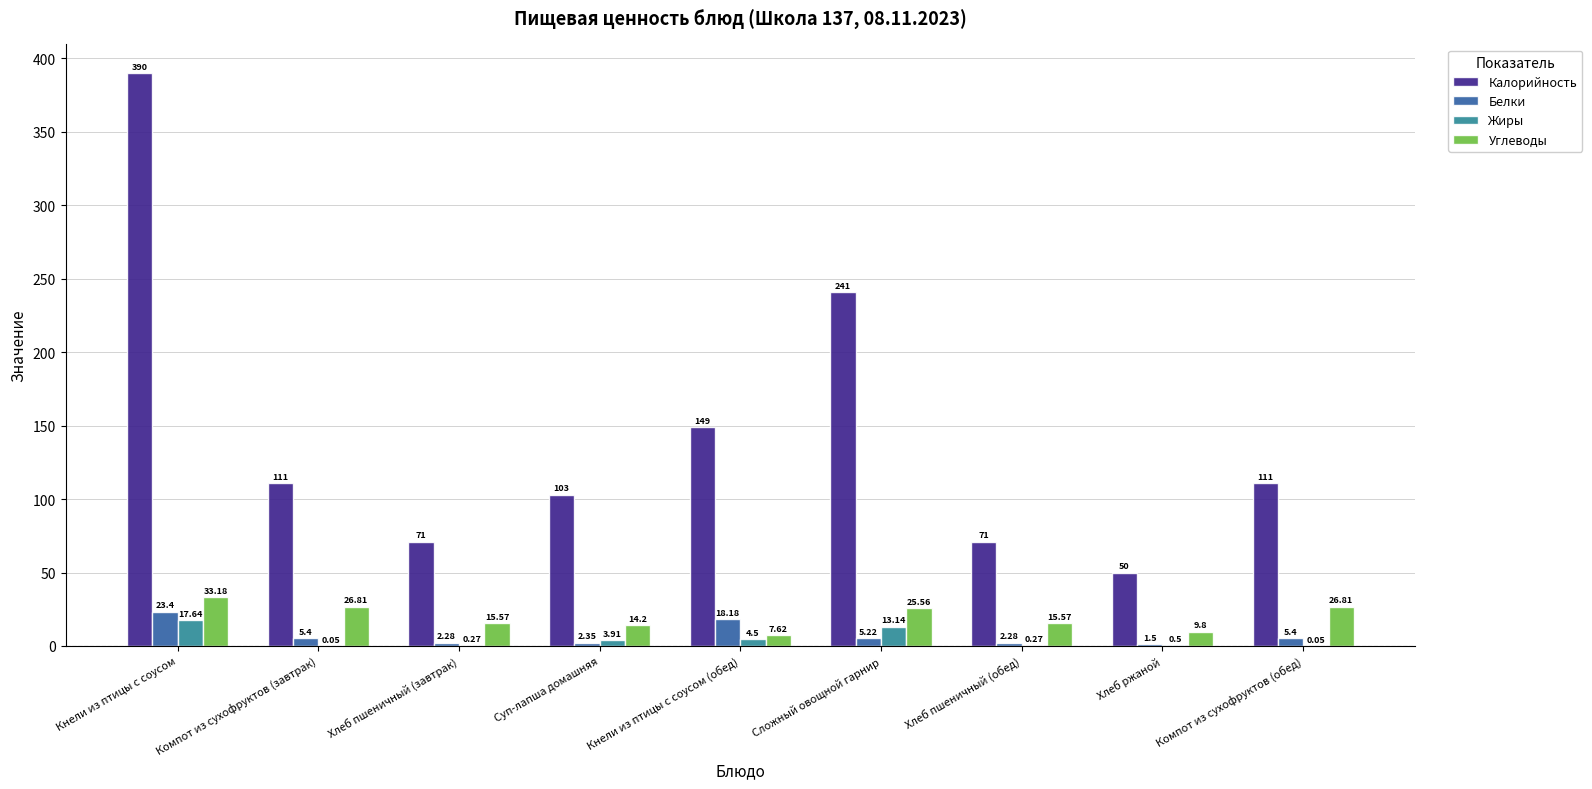

At which category is the sum across all series the highest?

Кнели из птицы с соусом